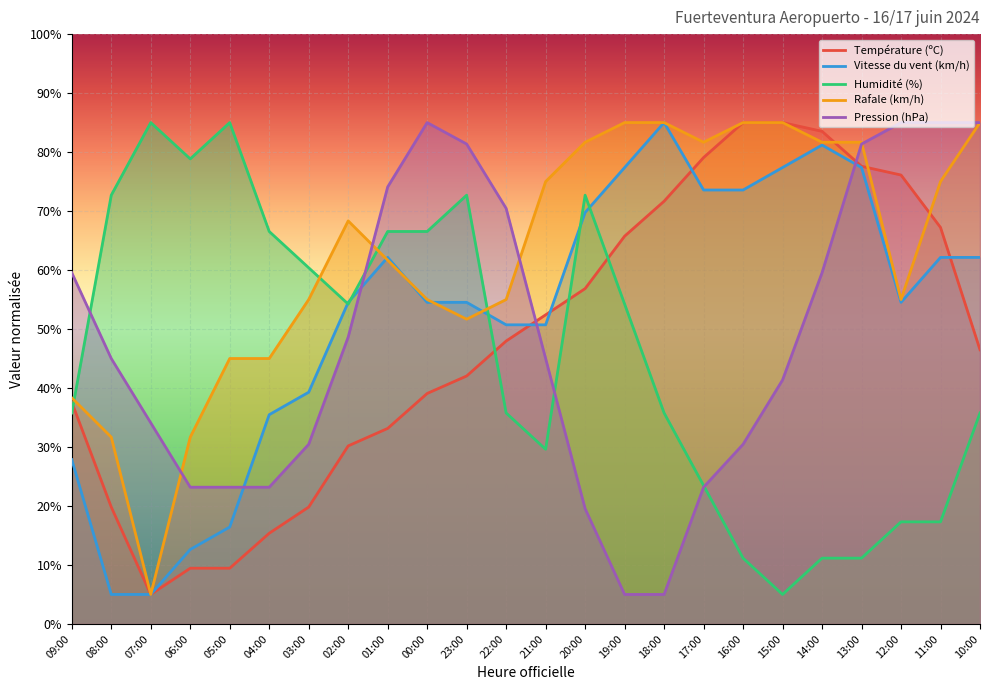

Rank the series at 14:00 from highest to lowest value.

Température (ºC), Rafale (km/h), Vitesse du vent (km/h), Pression (hPa), Humidité (%)